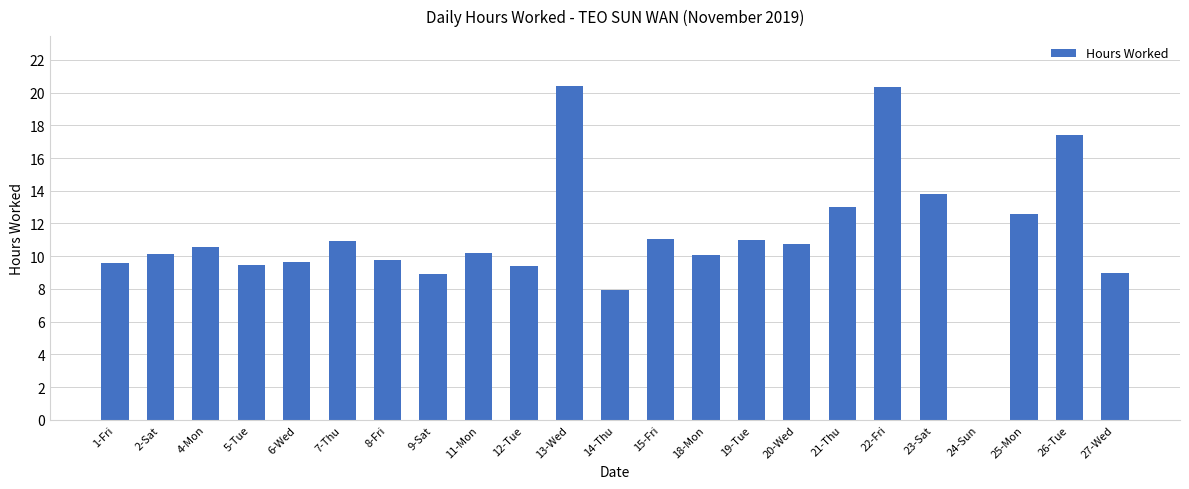

What is the sum of the values at 19-Tue and 24-Sun?

11.0